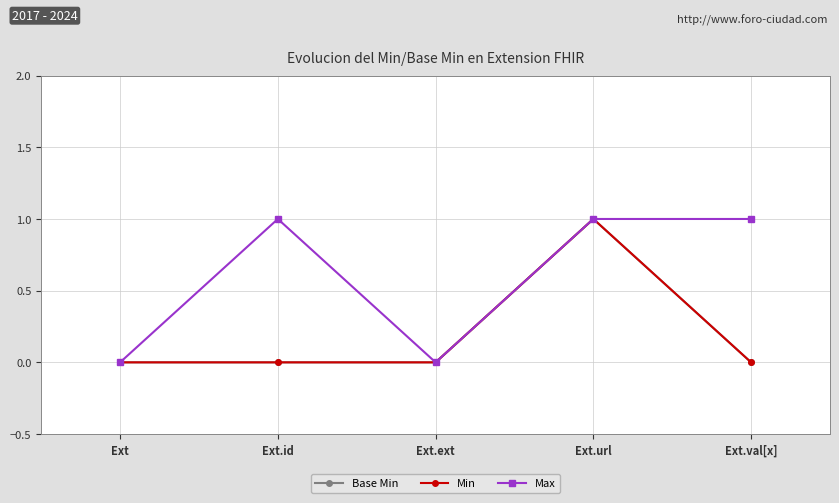

At how many categories does at least one series exceed 0?

3